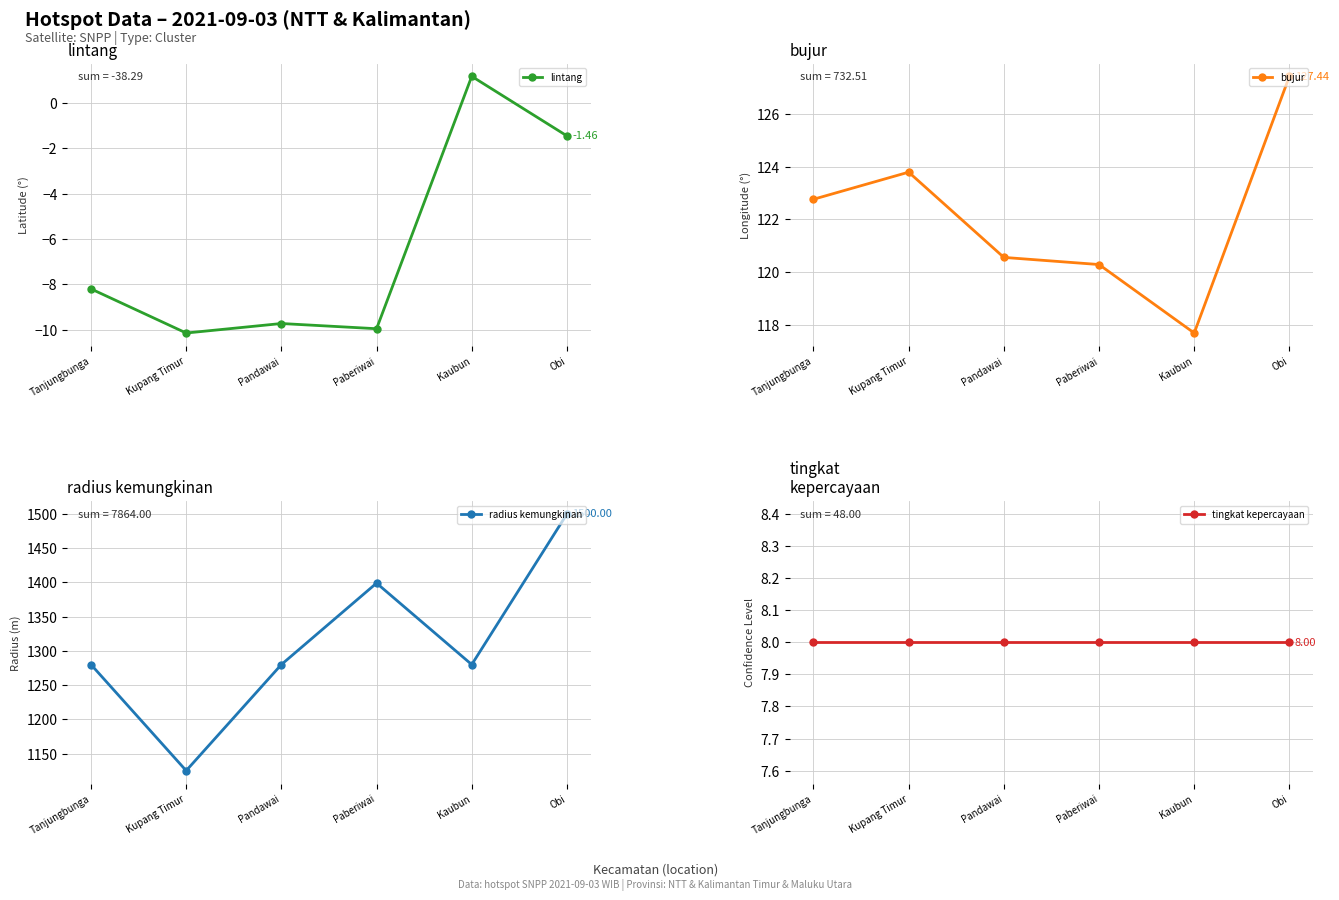

What is the label of the 4th point from the right?

Pandawai